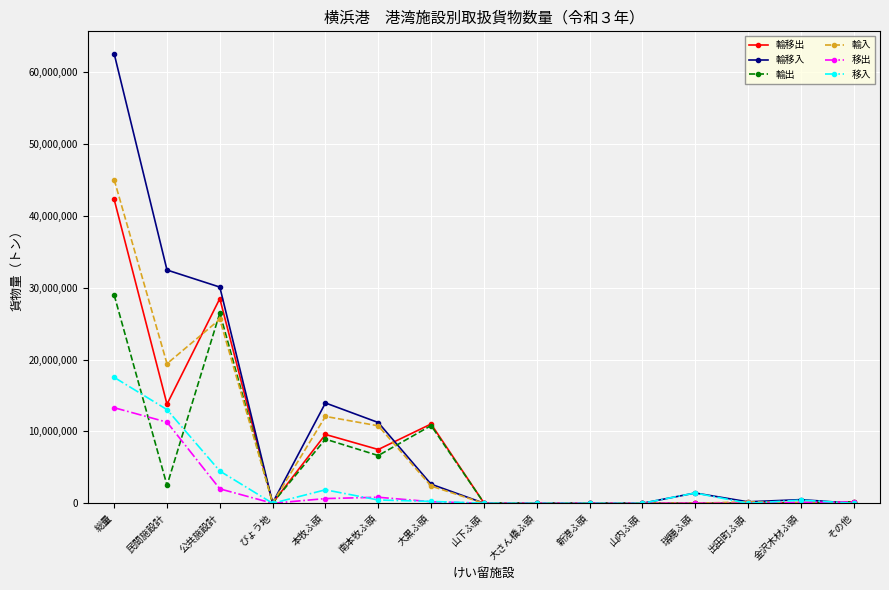

At which label is 輸移入 closest to 31267236?

公共施設計